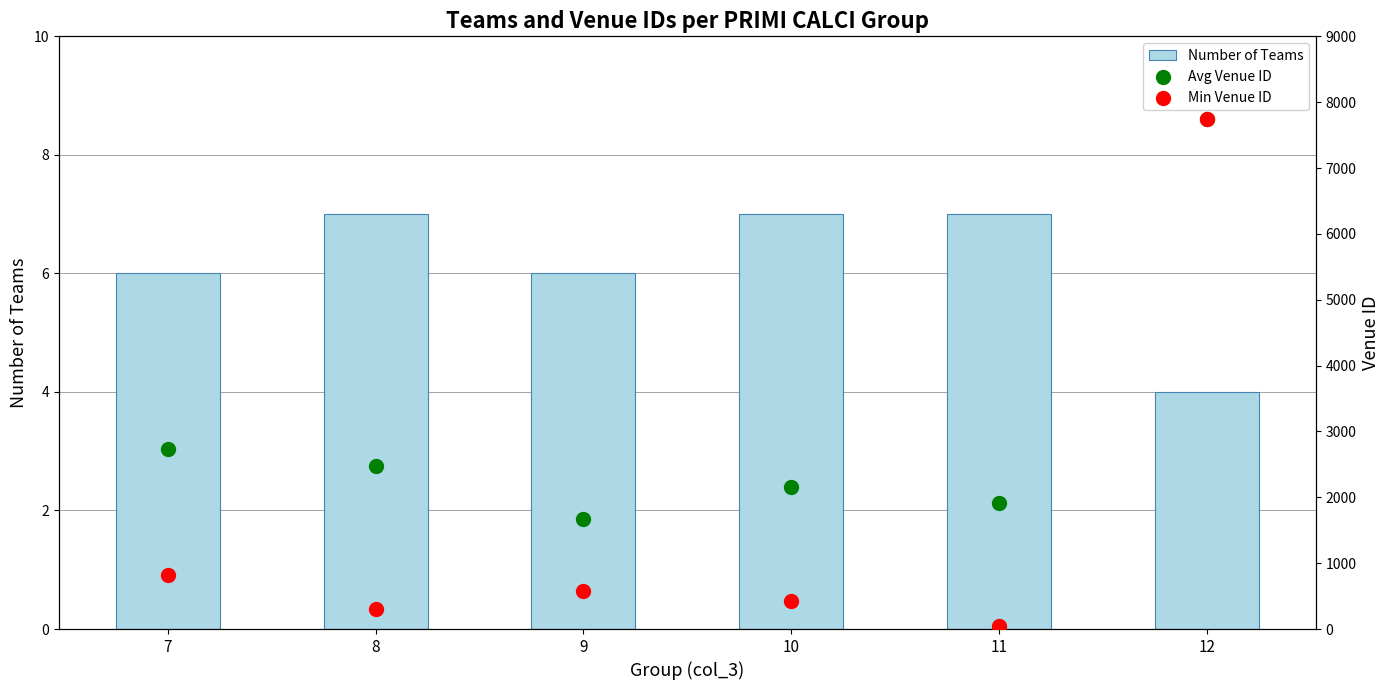

What is the total value across all series at 7?

3550.5